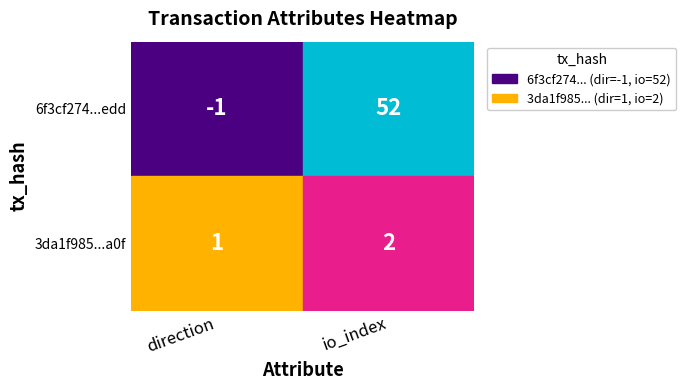

How many values in the 3da1f9859523900f79fffa893dbb403d1ed7d5a series are below 2?

1